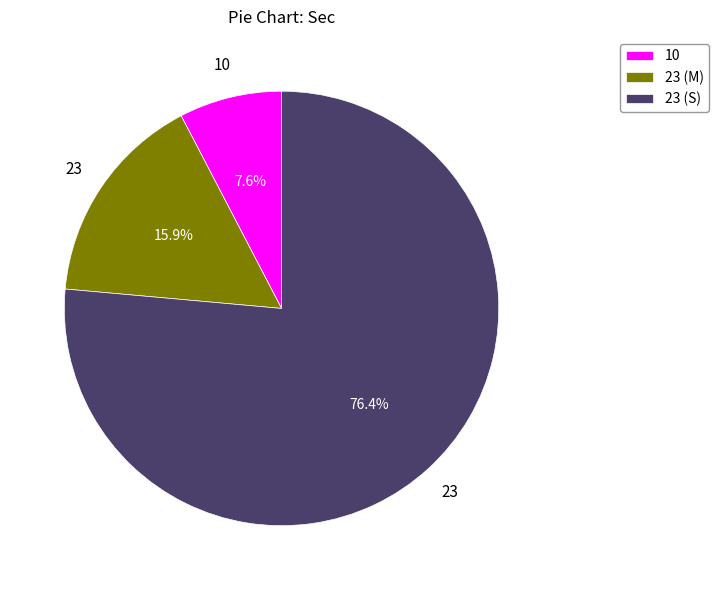

Count the number of slices in the pie.

3